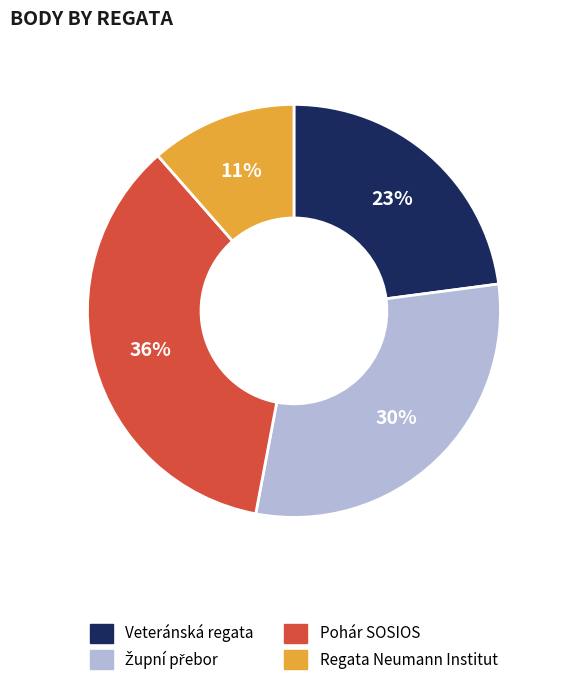

What is the ratio of the value at Pohár SOSIOS to the value at Veteránská regata?

1.6